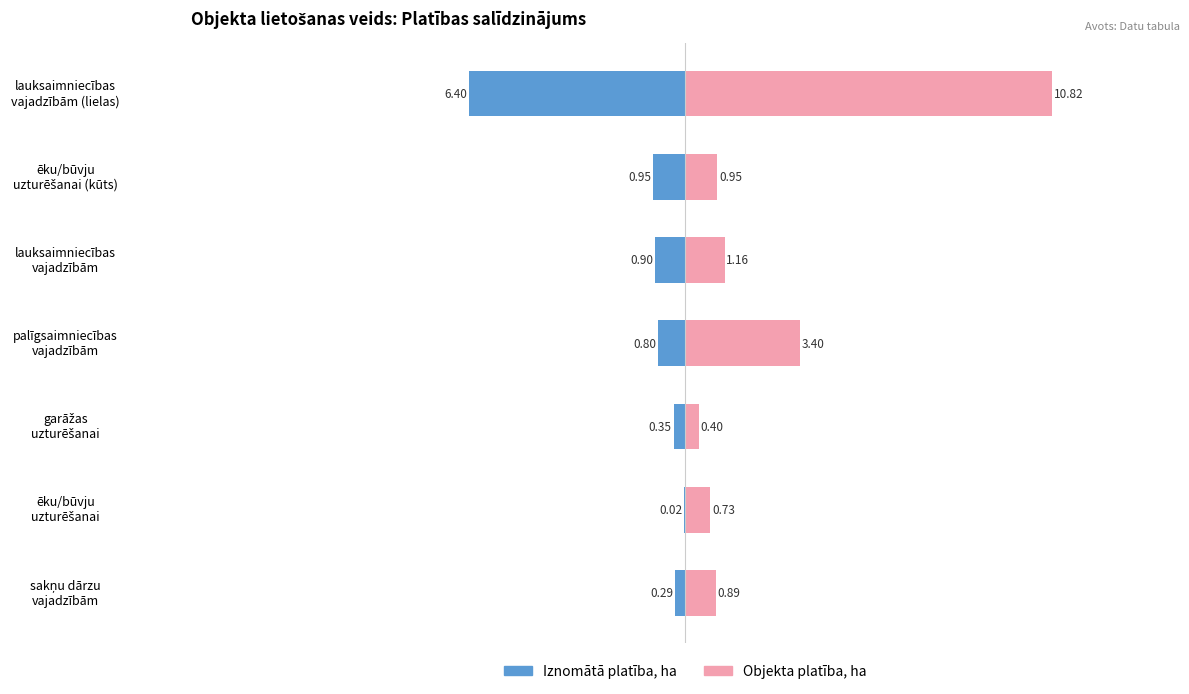

Are the bars horizontal?

Yes